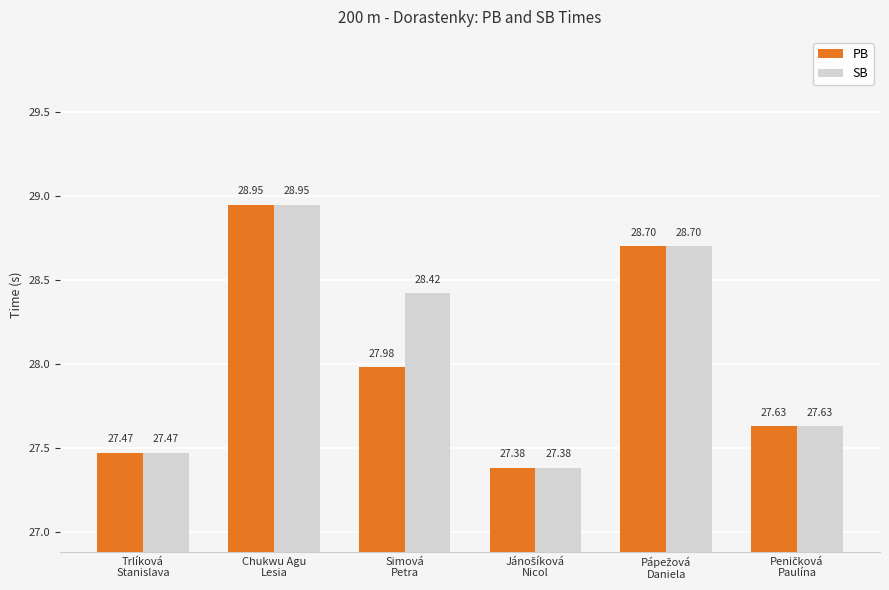

List the series in order of their overall mean, highest first.

SB, PB